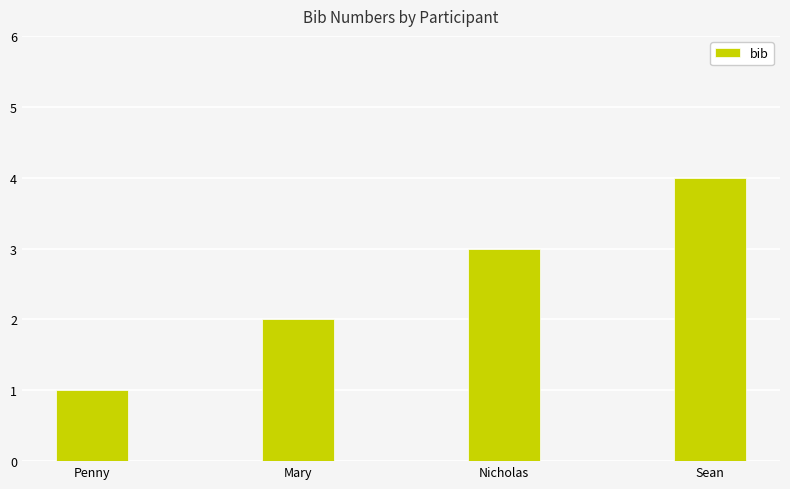

Count the values in the range 2 to 4.

3